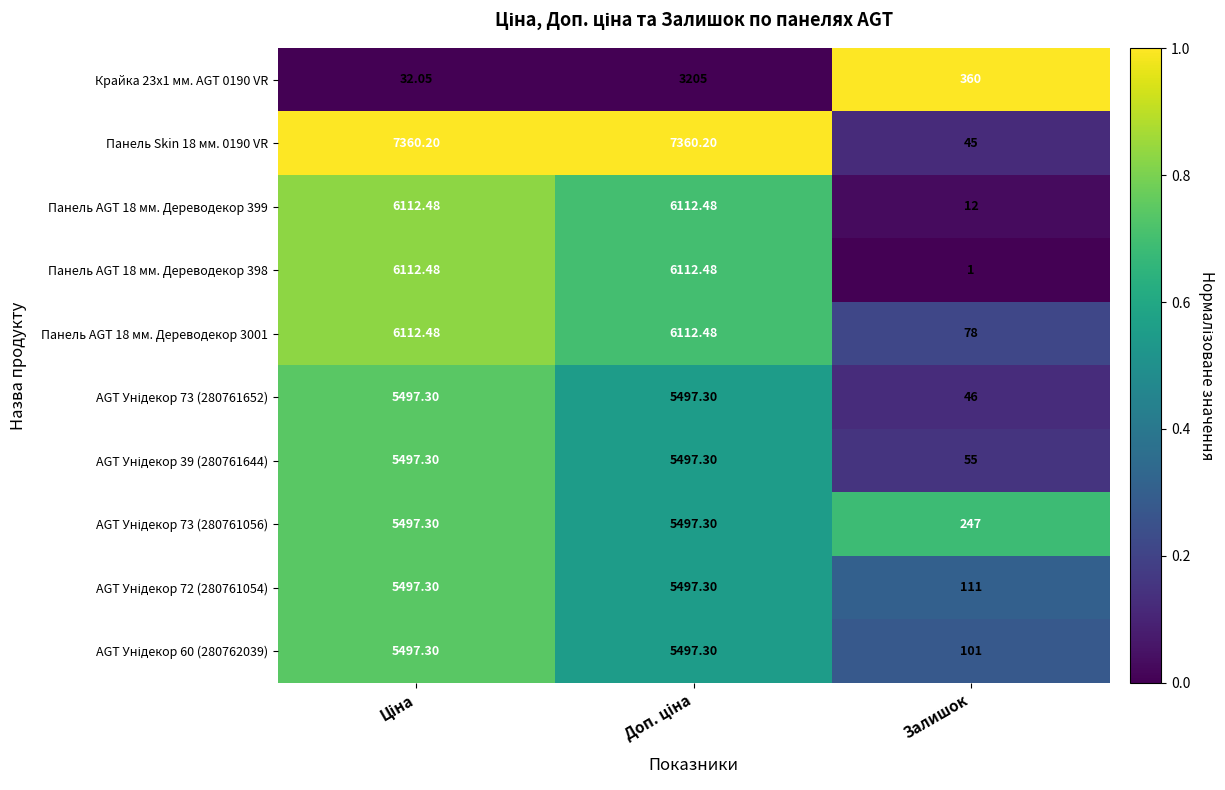

Which category has the lowest value across all series?

Залишок